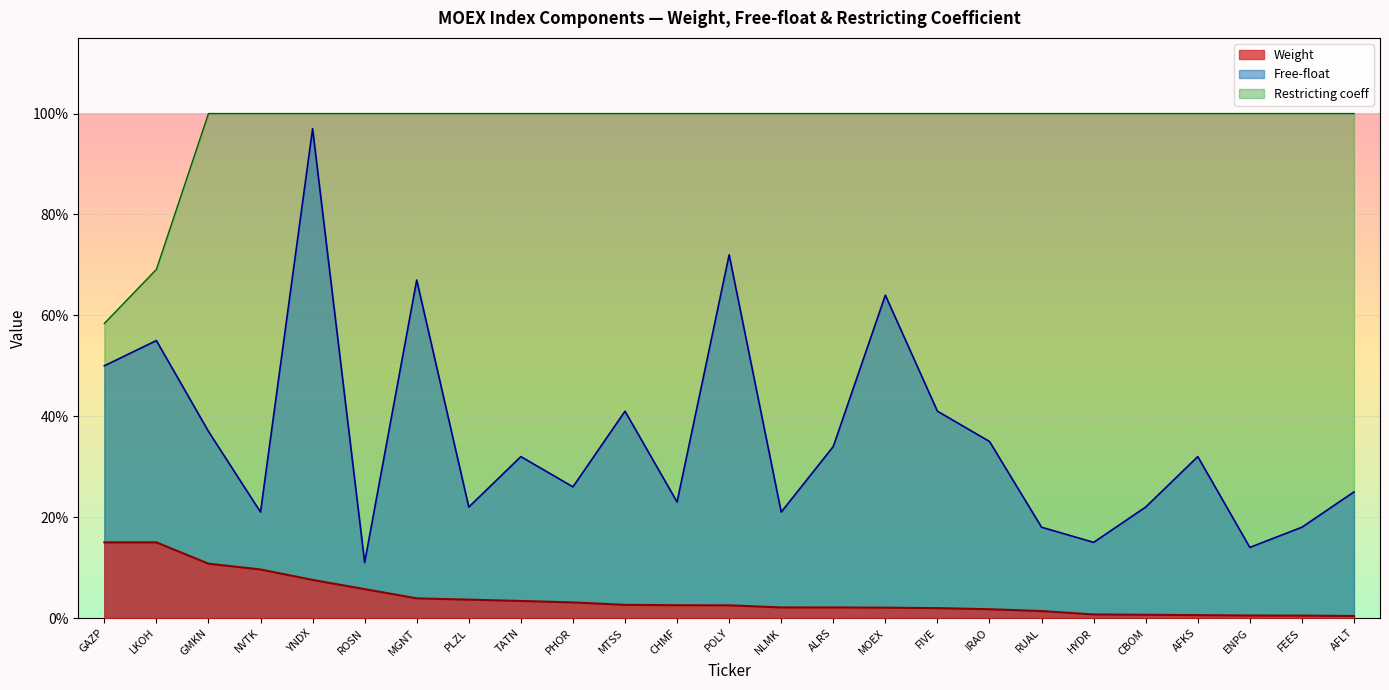

Count the number of categories in the chart.

25